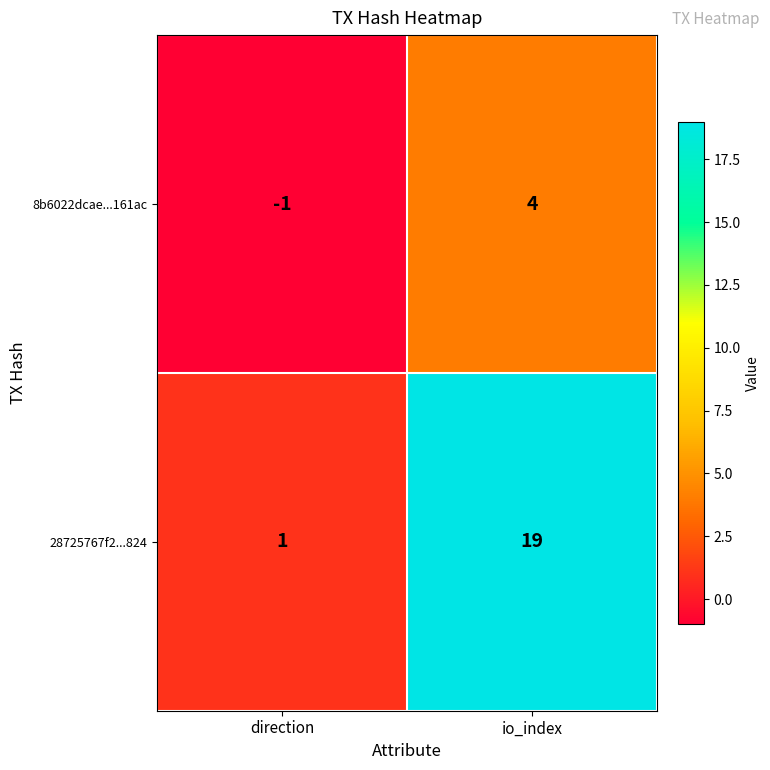

What is the approximate value of 8b6022dcae...161ac at io_index?

4